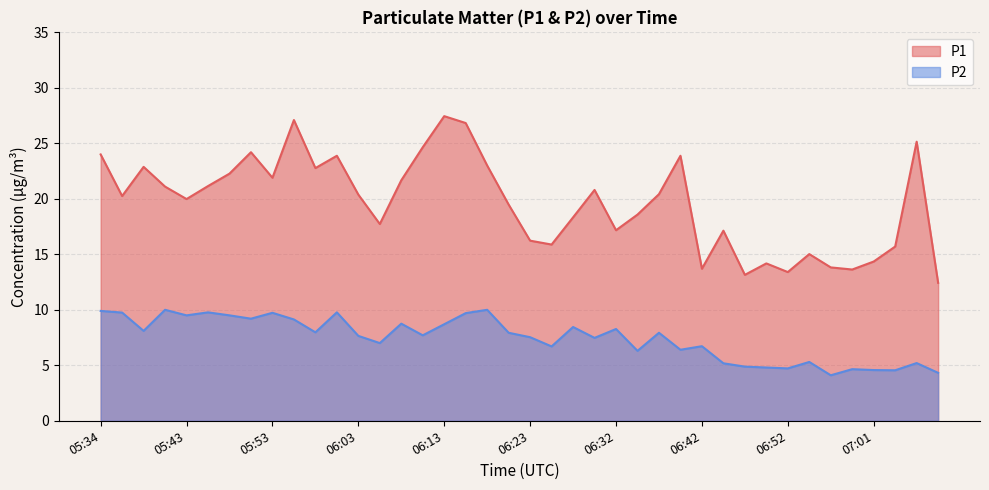

True or false: P1 has a value of 17.7 at 06:05.

True